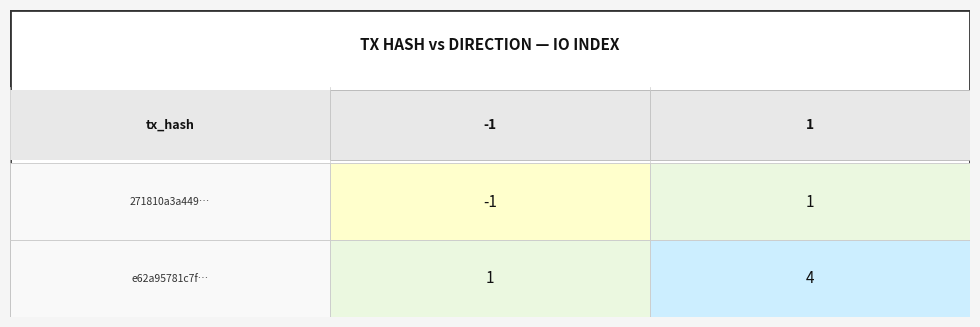

Read the e62a95781c7ffab05921a41f9bf9f7416c645f2 value at 1.

4